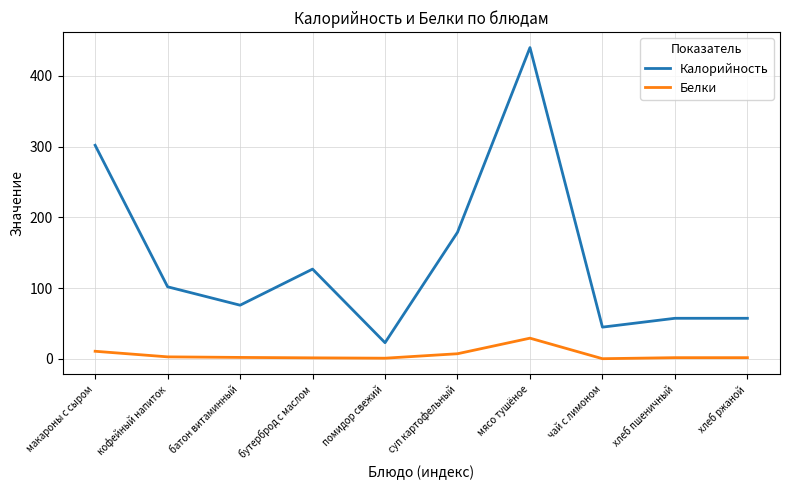

True or false: Калорийность has a value of 57.5 at хлеб пшеничный.

True